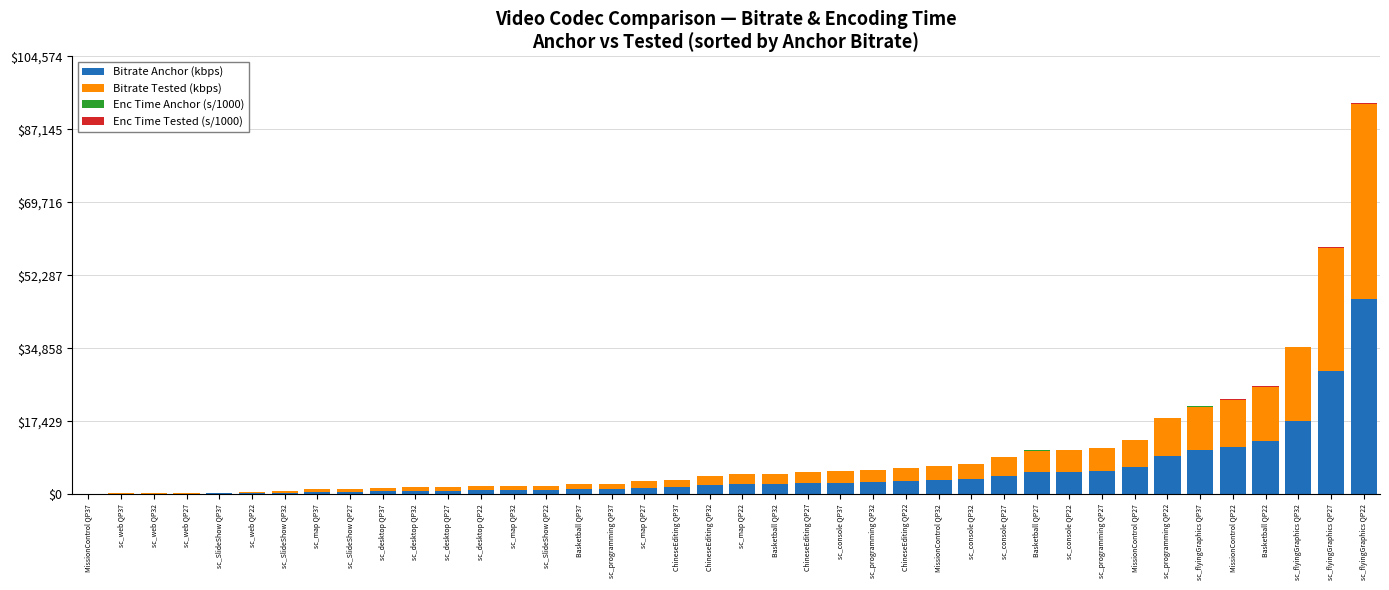

Does the chart contain stacked bars?

Yes